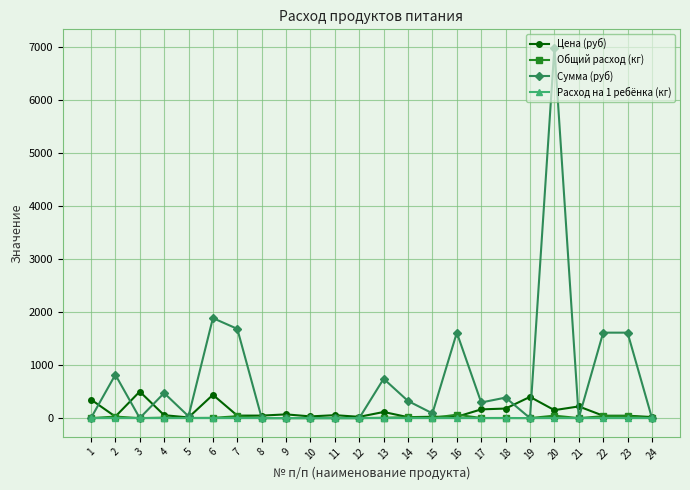

Is this an area chart (filled region under the line)?

No